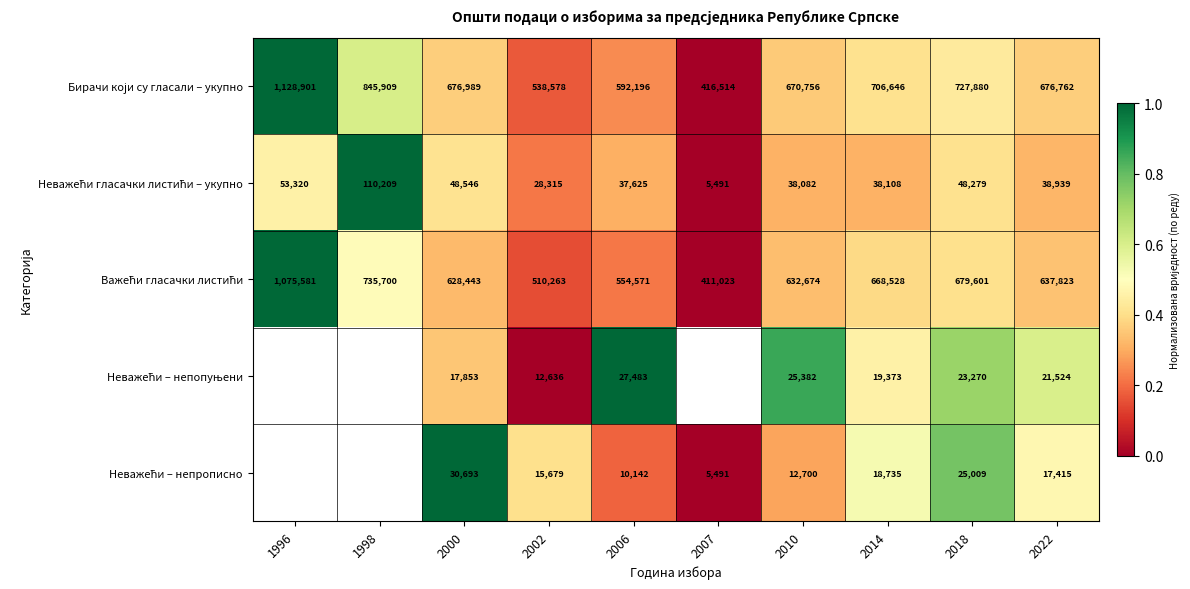

Which series has the largest total across all categories?

Бирачи који су гласали – укупно